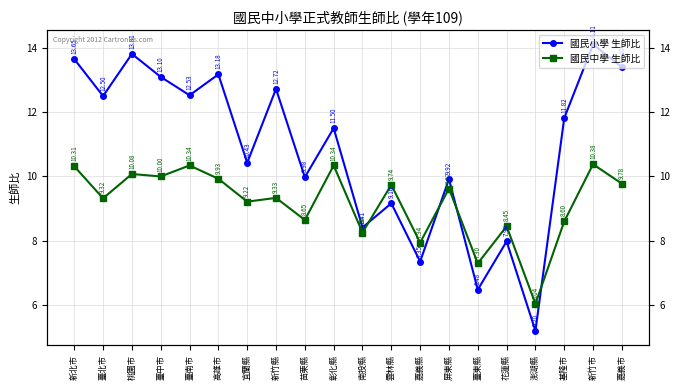

Between 雲林縣 and 基隆市, which series saw the biggest shift?

國民小學 生師比